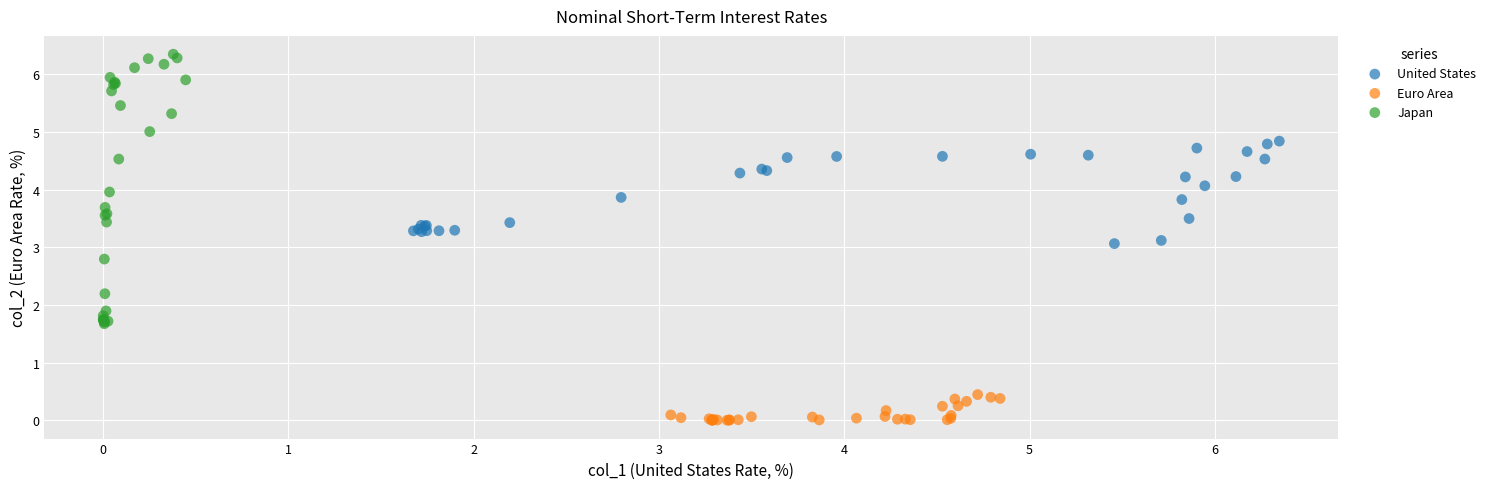

Which series reaches the maximum Y coordinate?

Japan